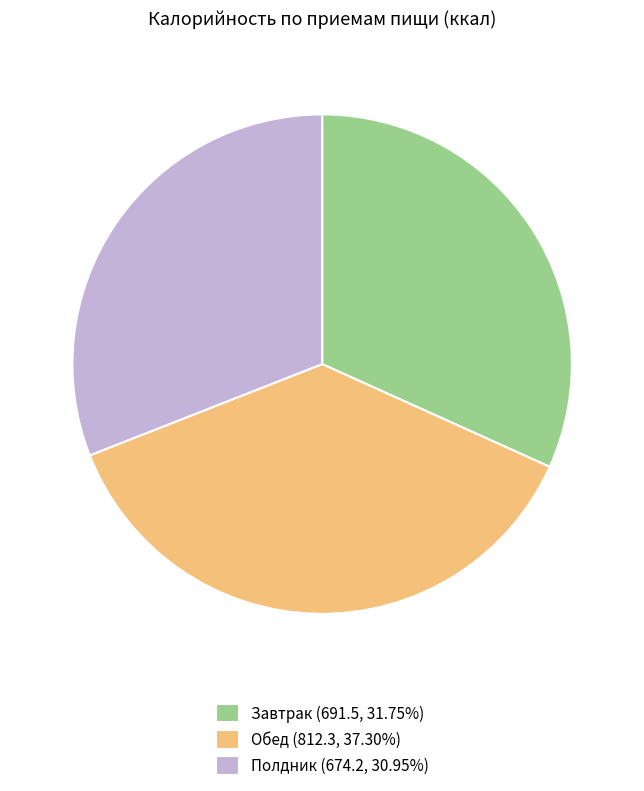

How many slices are in this pie chart?

3